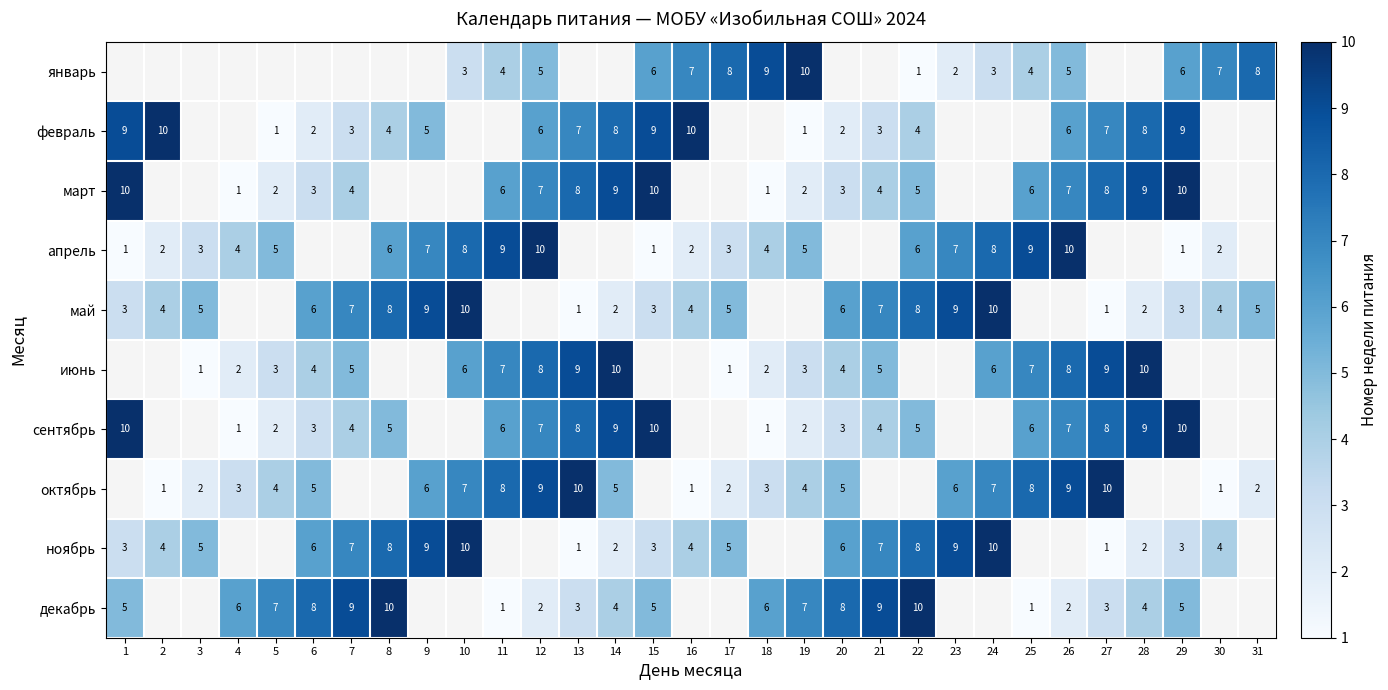

Is it true that март equals 10 at 15?

True